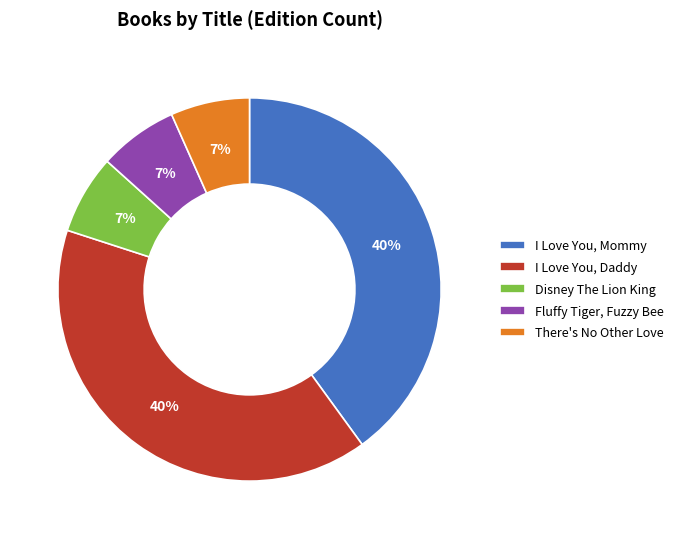

Is there any slice that represents more than half of the pie?

No